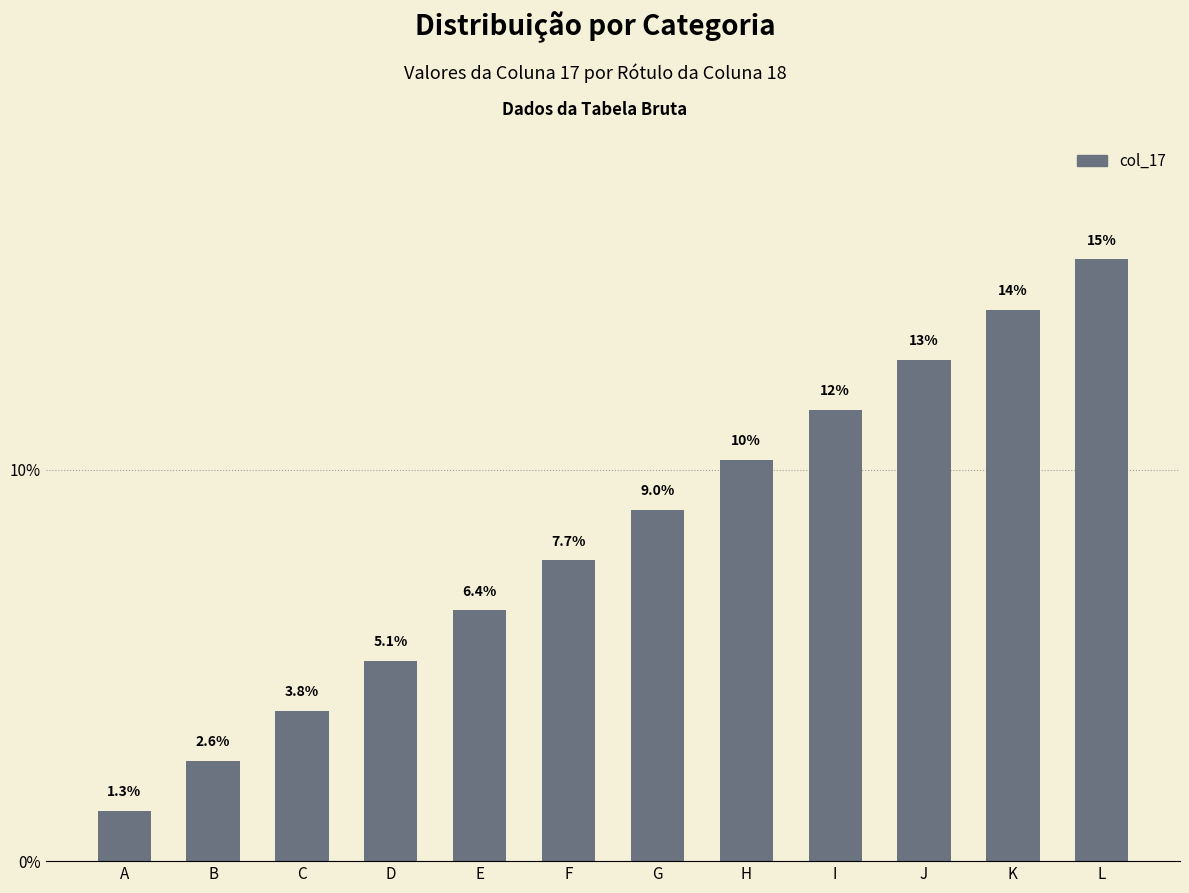

Which has a higher value, J or E?

J